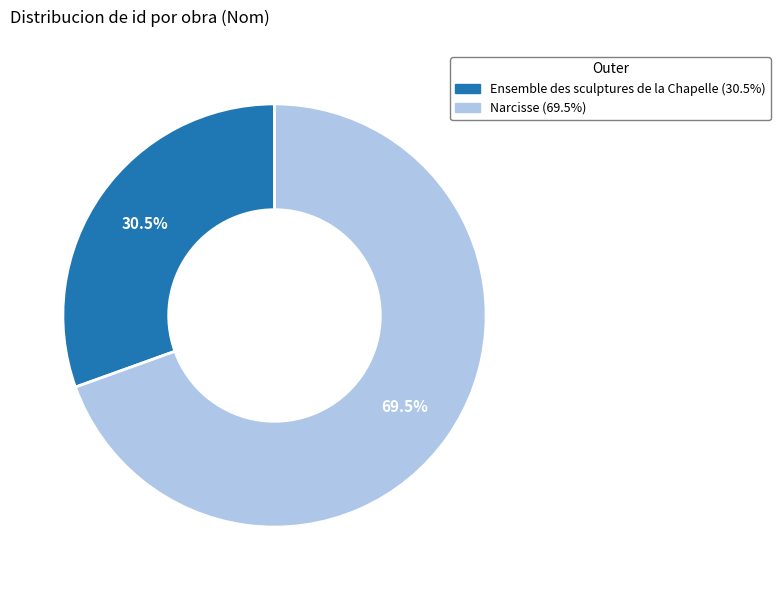

How many segments does this pie chart have?

2